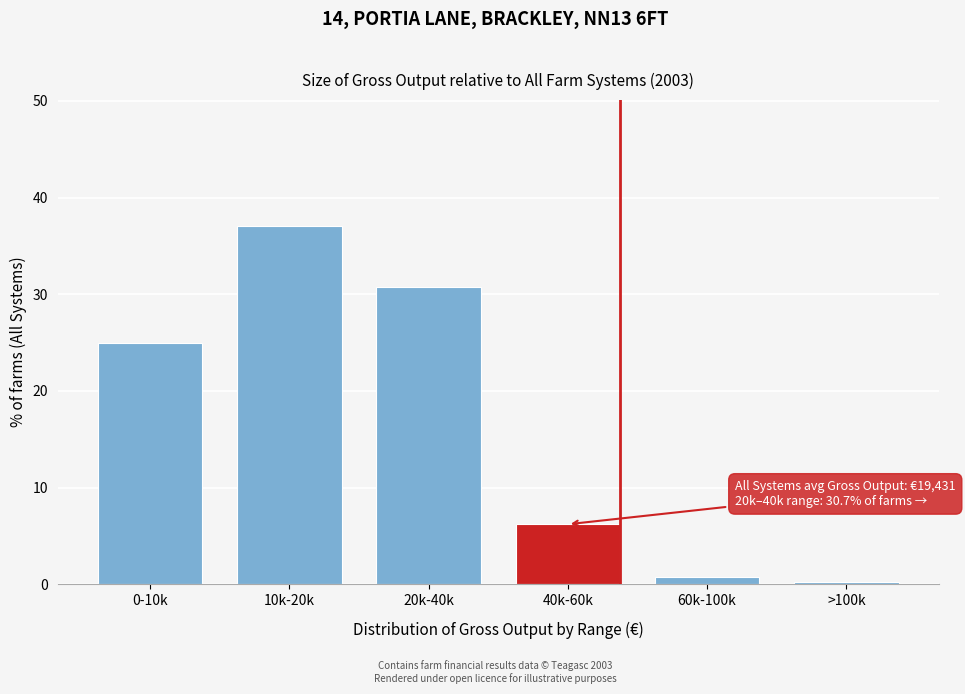

Reading left to right, list all the values displayed in this chart.

25.0	37.1	30.7	6.2	0.7	0.2